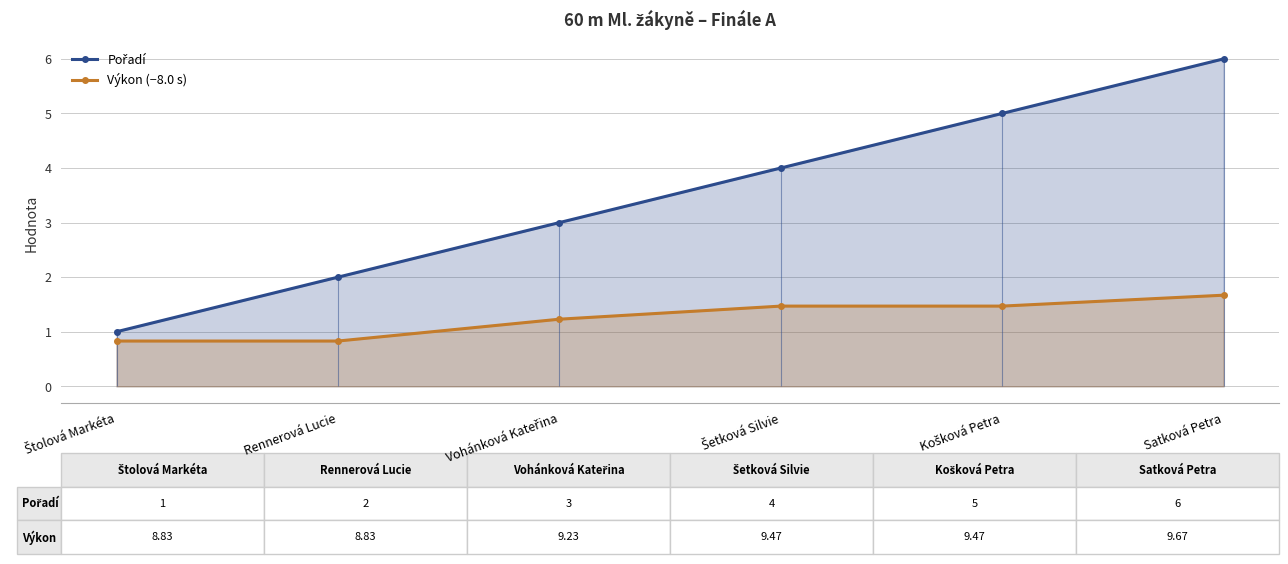

At which label does Pořadí first exceed 4?

Košková Petra